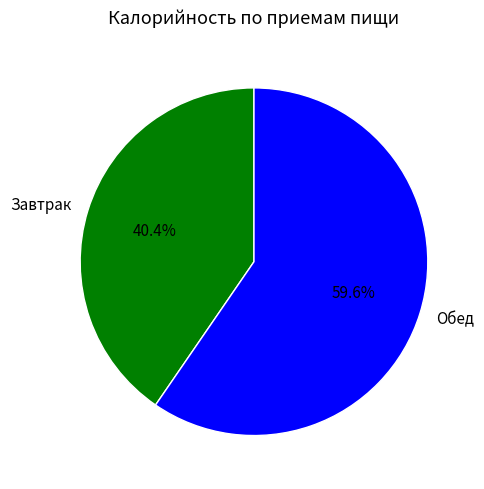

Is it true that Обед is 65% of the pie?

False